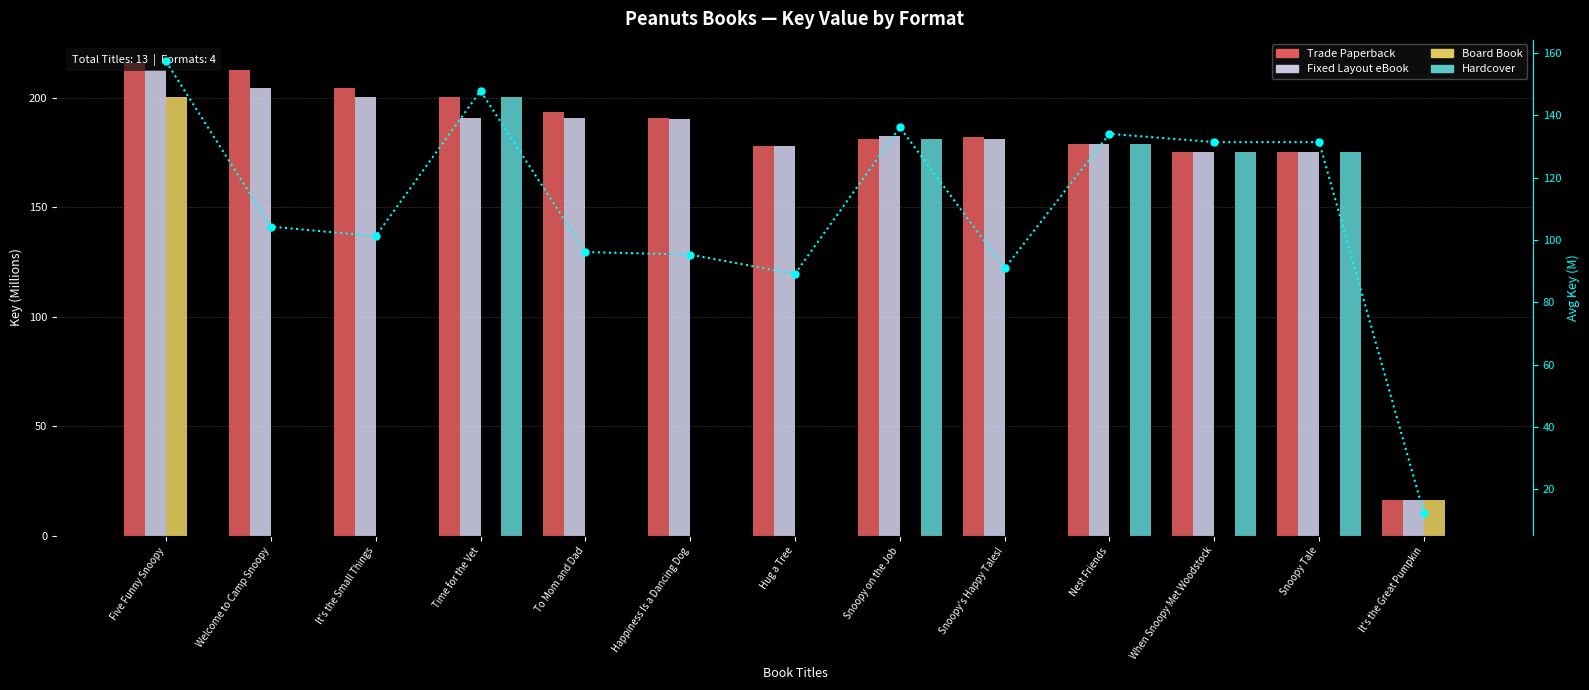

Is it true that Fixed Layout eBook equals 342.5 at Welcome to Camp Snoopy?

False